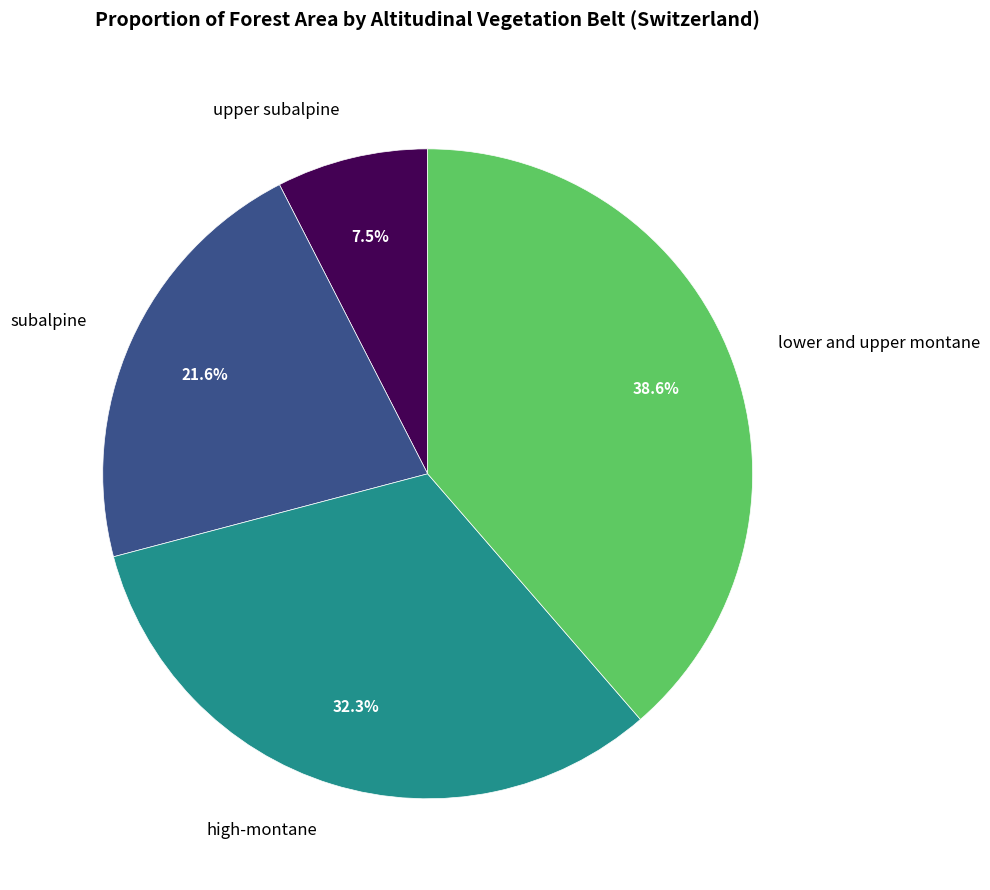

Is the sum of subalpine and upper subalpine greater than half?

No